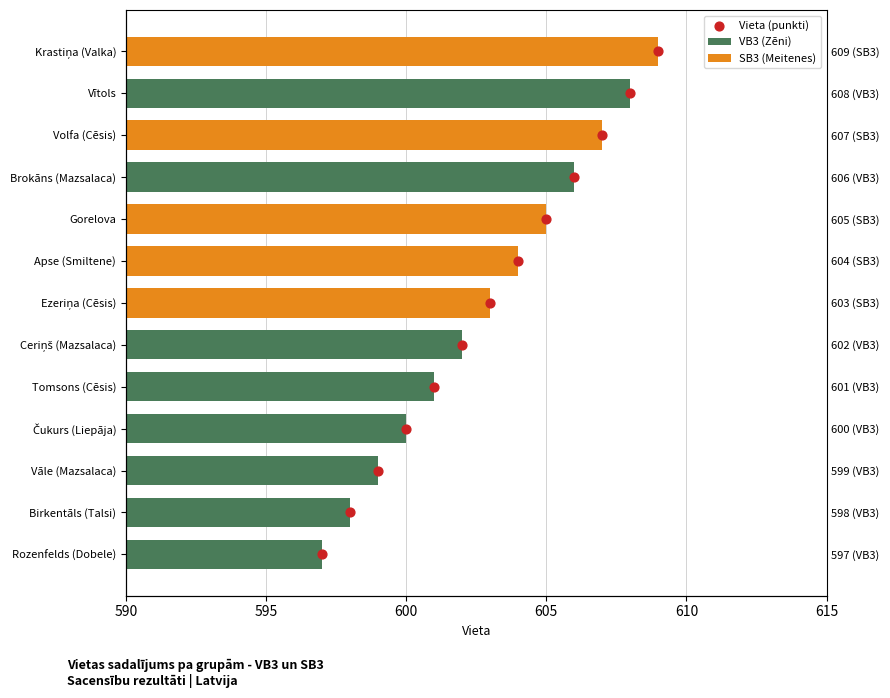

What is the change in value from 605 to 610?

+1